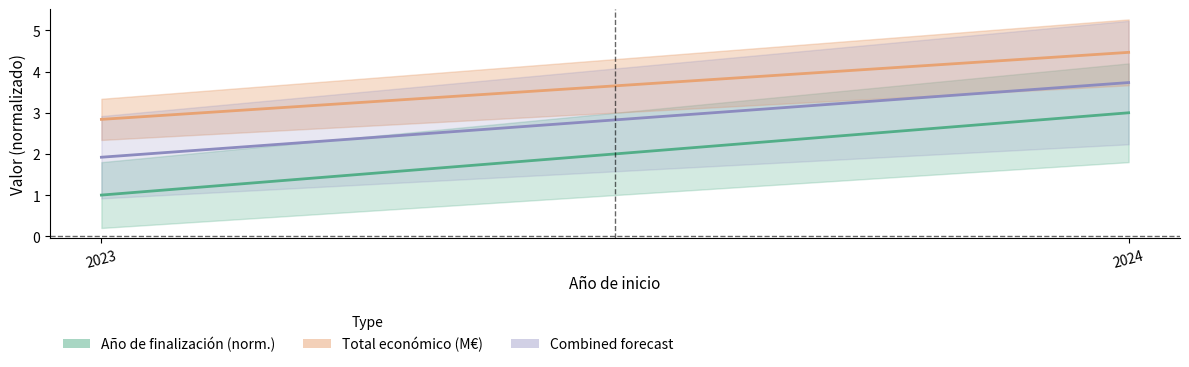

Reading left to right, list all the values displayed in this chart.

Año de finalización (norm.): 2023=1.0	2024=3.0
Total económico (M€): 2023=2.8	2024=4.5
Combined forecast: 2023=1.9	2024=3.7